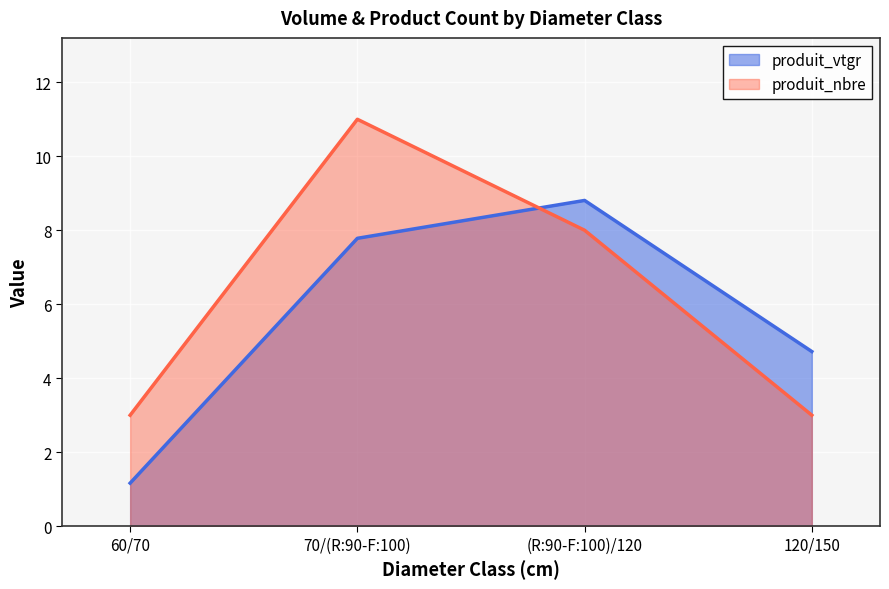

Is it true that produit_nbre equals 11.0 at 70/(R:90-F:100)?

True